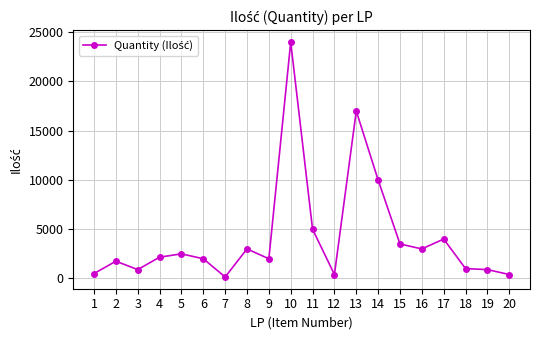

At which category does the data reach its first local valley?

3